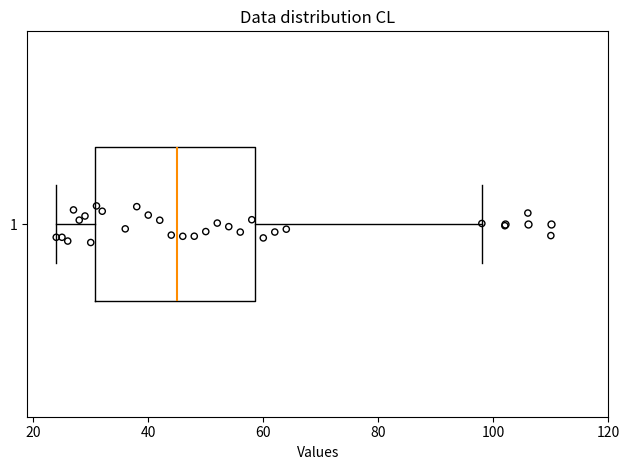

Where does the median line of the box at y = 1 sit on the x-axis? The values are not printed on the chart, so give them approximately, as read against the axis.

46